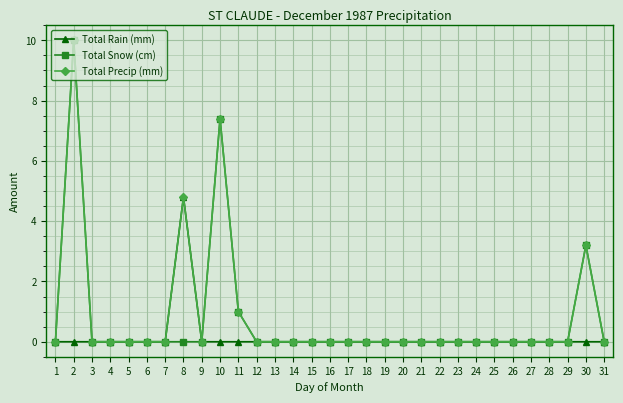

Reading left to right, transcribe all the data shown in this chart.

Total Rain (mm): 0.0	0.0	0.0	0.0	0.0	0.0	0.0	4.8	0.0	0.0	0.0	0.0	0.0	0.0	0.0	0.0	0.0	0.0	0.0	0.0	0.0	0.0	0.0	0.0	0.0	0.0	0.0	0.0	0.0	0.0	0.0
Total Snow (cm): 0.0	10.0	0.0	0.0	0.0	0.0	0.0	0.0	0.0	7.4	1.0	0.0	0.0	0.0	0.0	0.0	0.0	0.0	0.0	0.0	0.0	0.0	0.0	0.0	0.0	0.0	0.0	0.0	0.0	3.2	0.0
Total Precip (mm): 0.0	10.0	0.0	0.0	0.0	0.0	0.0	4.8	0.0	7.4	1.0	0.0	0.0	0.0	0.0	0.0	0.0	0.0	0.0	0.0	0.0	0.0	0.0	0.0	0.0	0.0	0.0	0.0	0.0	3.2	0.0